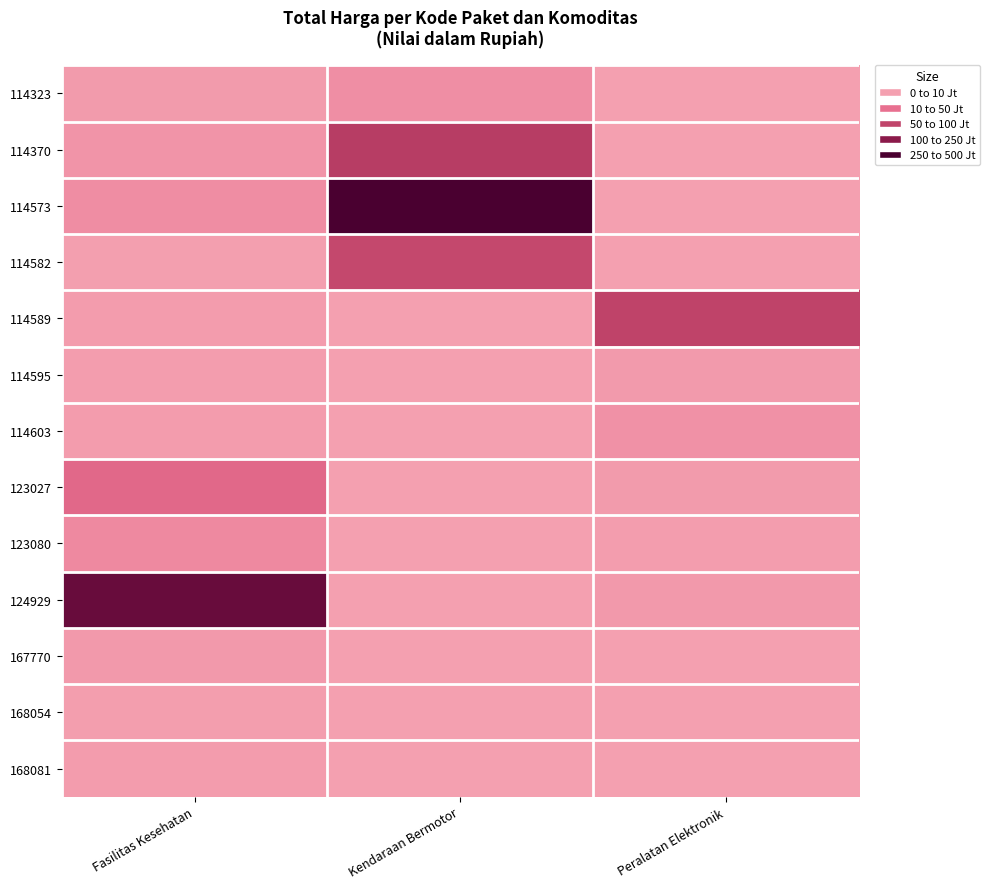

How many data points does each series have?

3